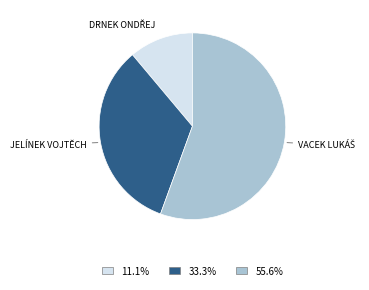

Is there any slice that represents more than half of the pie?

Yes